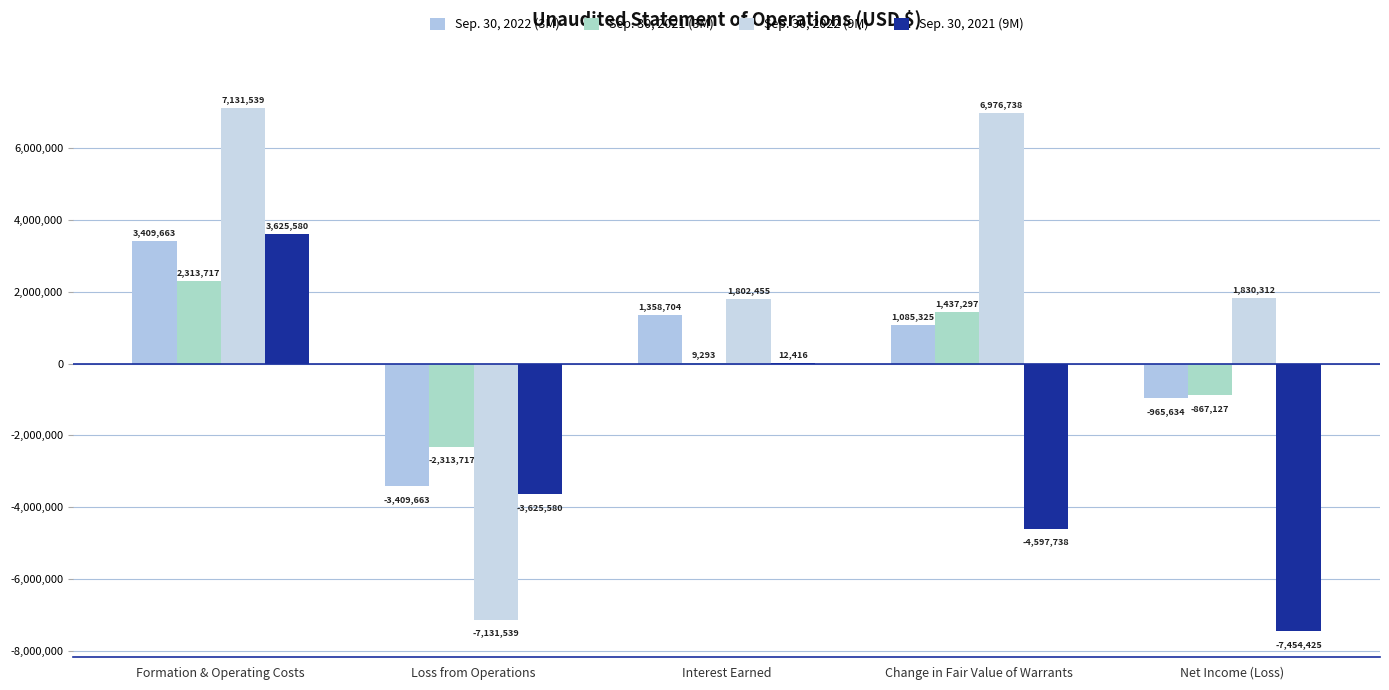

At which label is Sep. 30, 2022 (9M) closest to 0?

Interest Earned